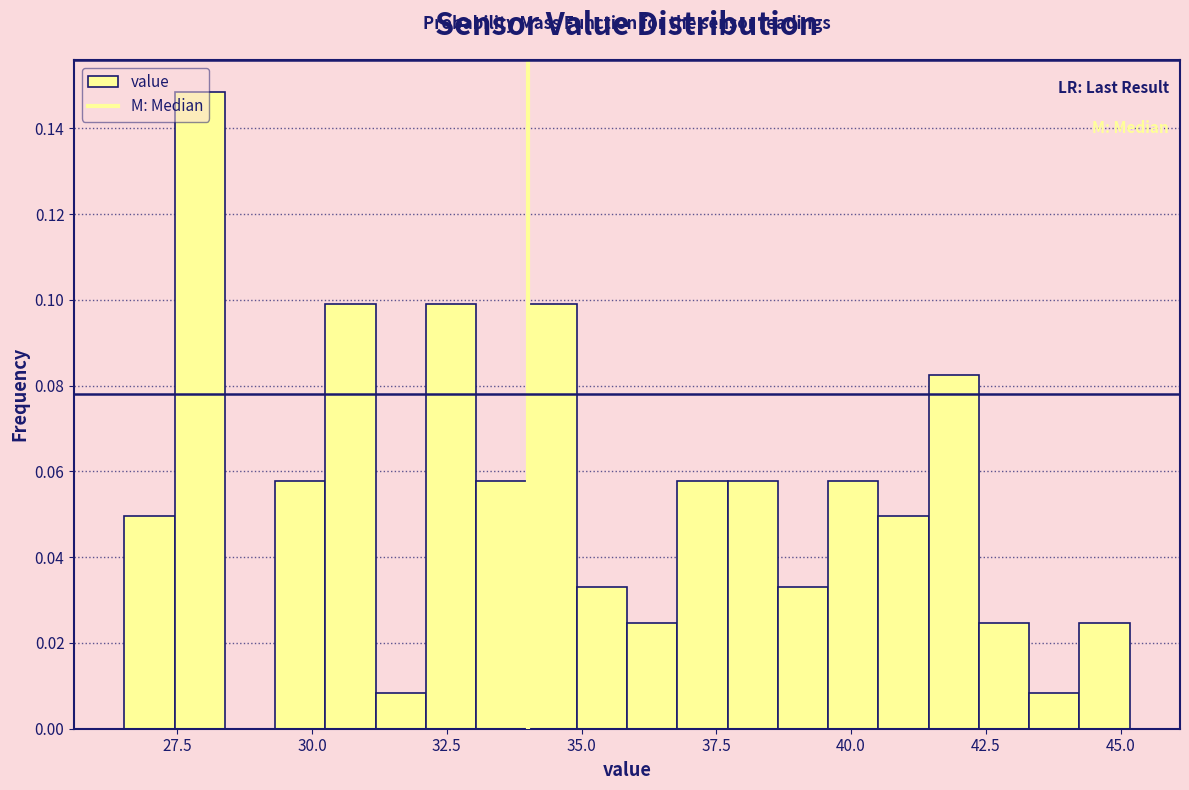

Read against the x-axis, roughly where is the centre of the tallest bar?

28.0